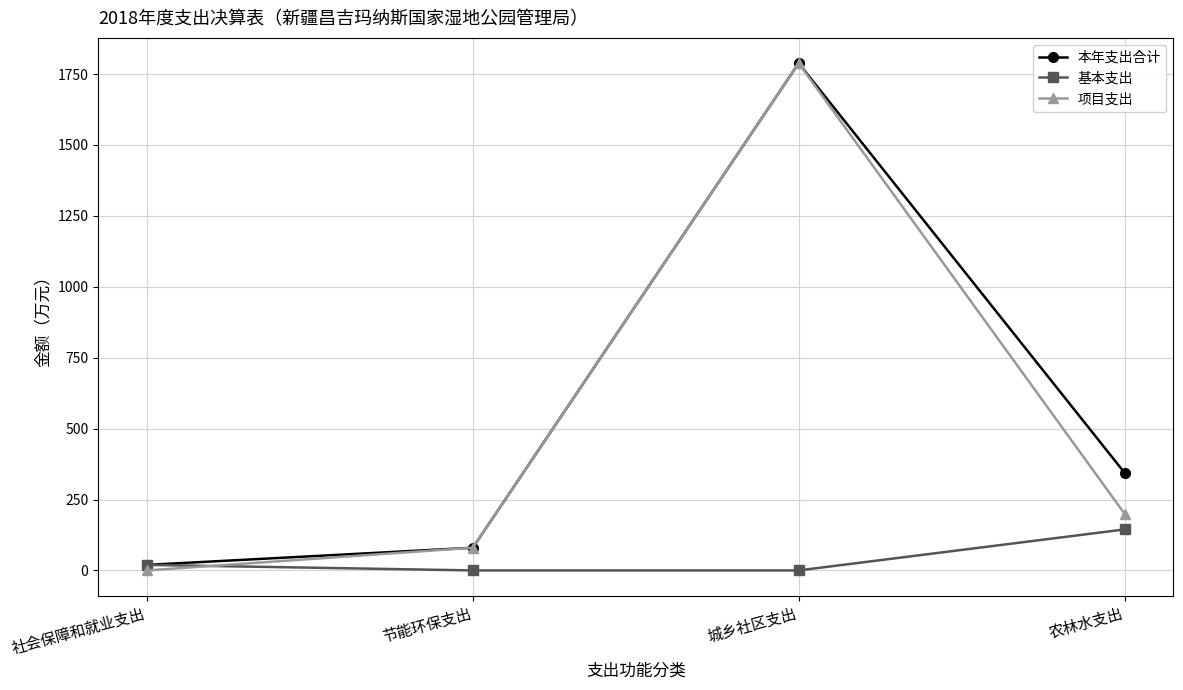

At which label does 基本支出 first exceed 19?

社会保障和就业支出